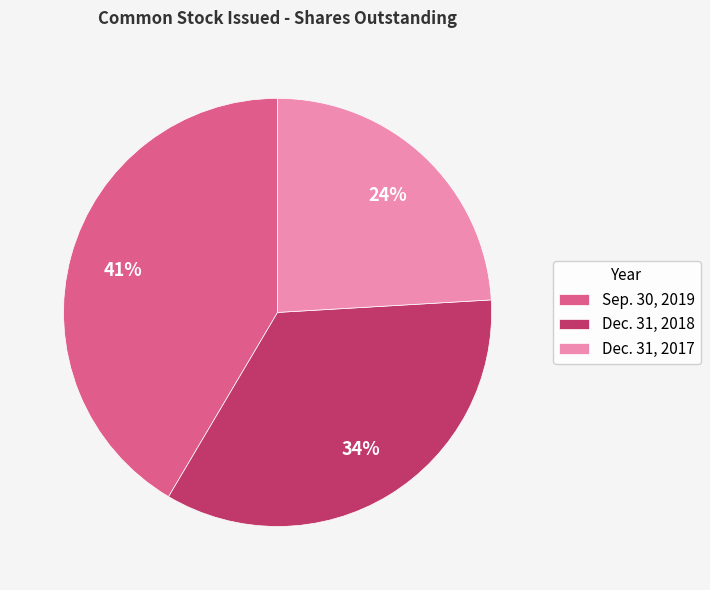

To the nearest percent, what percentage of the pie is Dec. 31, 2018?

34%